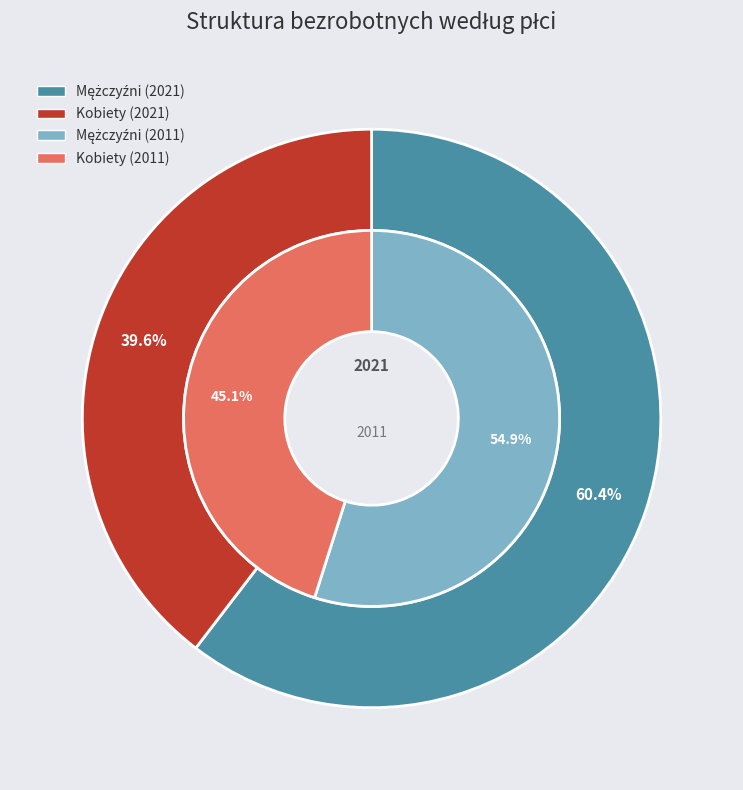

What percentage is the Mężczyźni slice, to the nearest percent?

60%